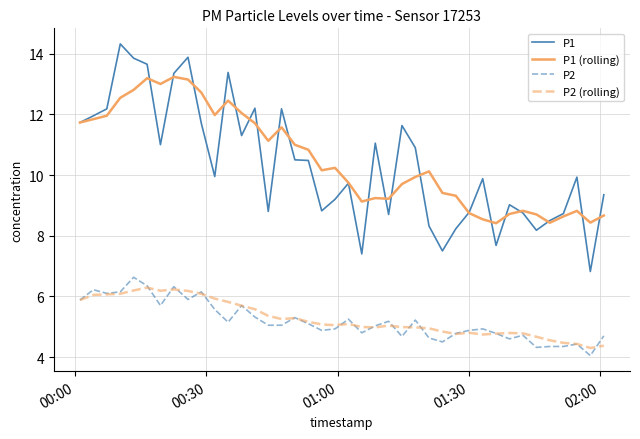

What is the lowest value of the P1 series?

6.8